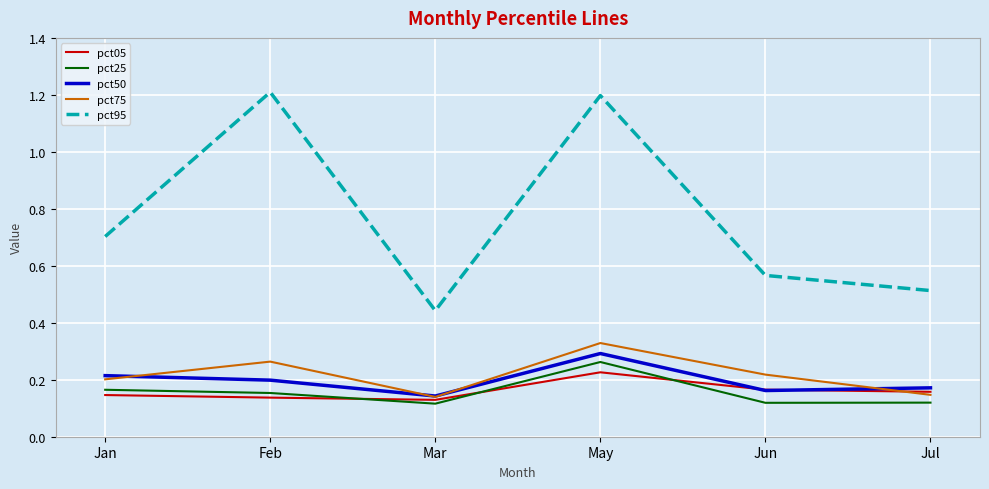

Where is pct95 nearest to the value 0?

Mar